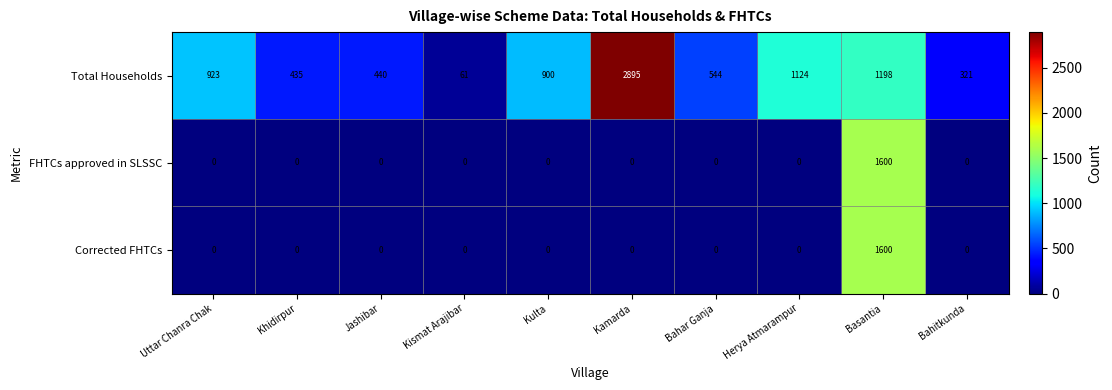

Reading left to right, list all the values displayed in this chart.

Total Households: 923	435	440	61	900	2895	544	1124	1198	321
FHTCs approved in SLSSC: 0	0	0	0	0	0	0	0	1600	0
Corrected FHTCs: 0	0	0	0	0	0	0	0	1600	0